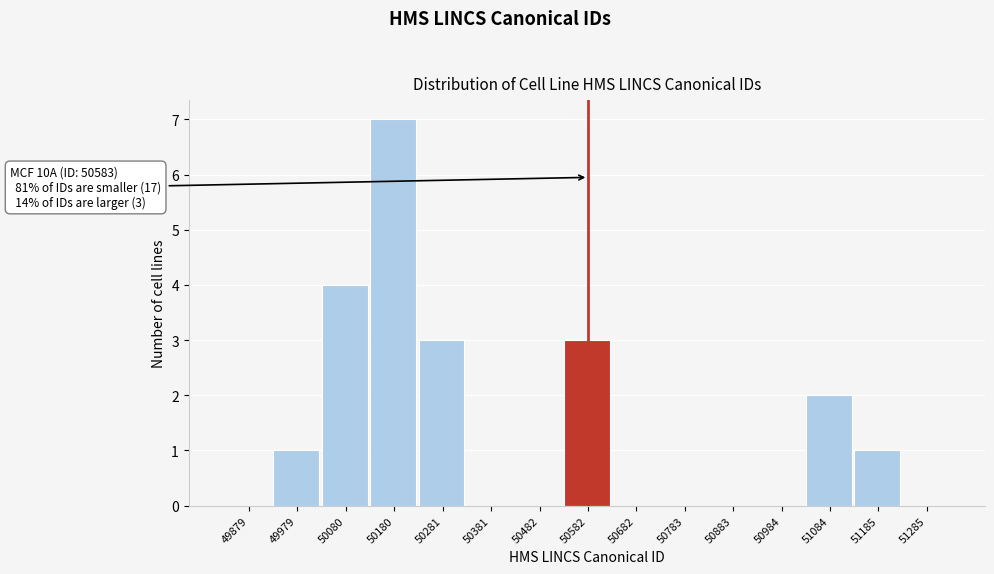

Which range on the x-axis has the tallest bar?

50140 to 50240